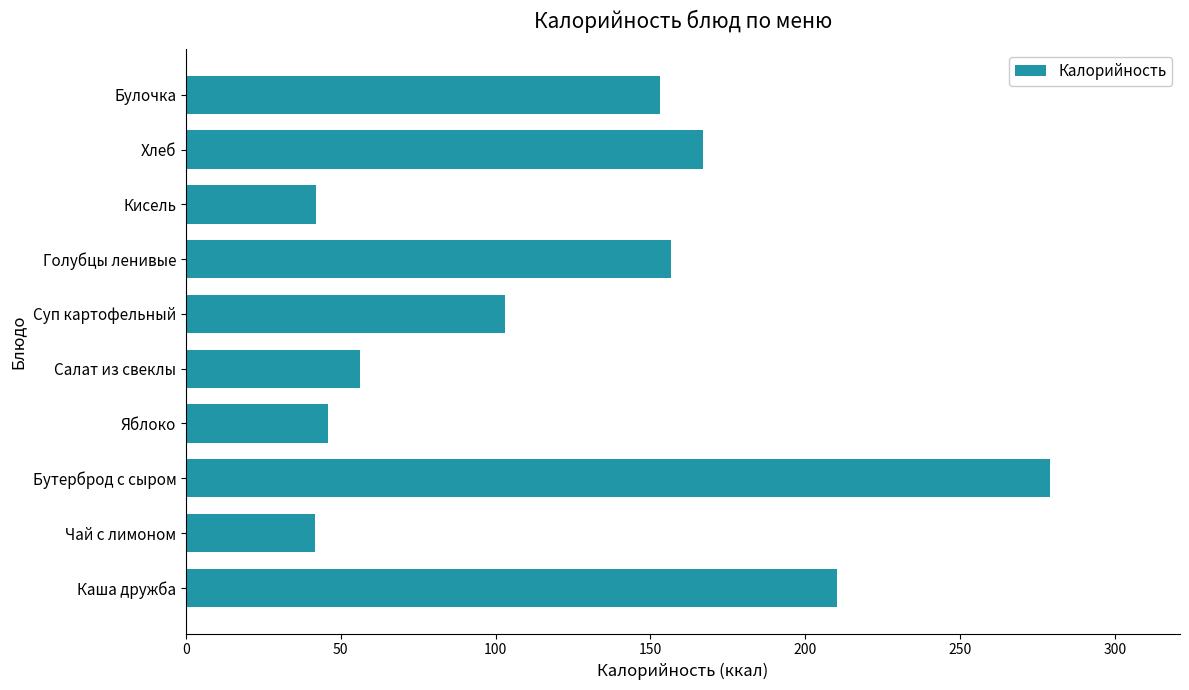

Between Салат из свеклы and Хлеб, which is larger?

Хлеб